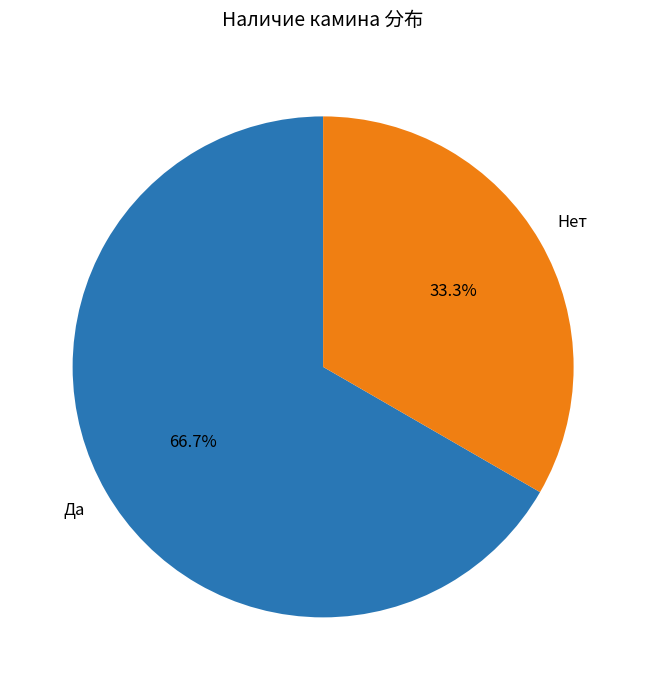

Which category accounts for the majority?

Да